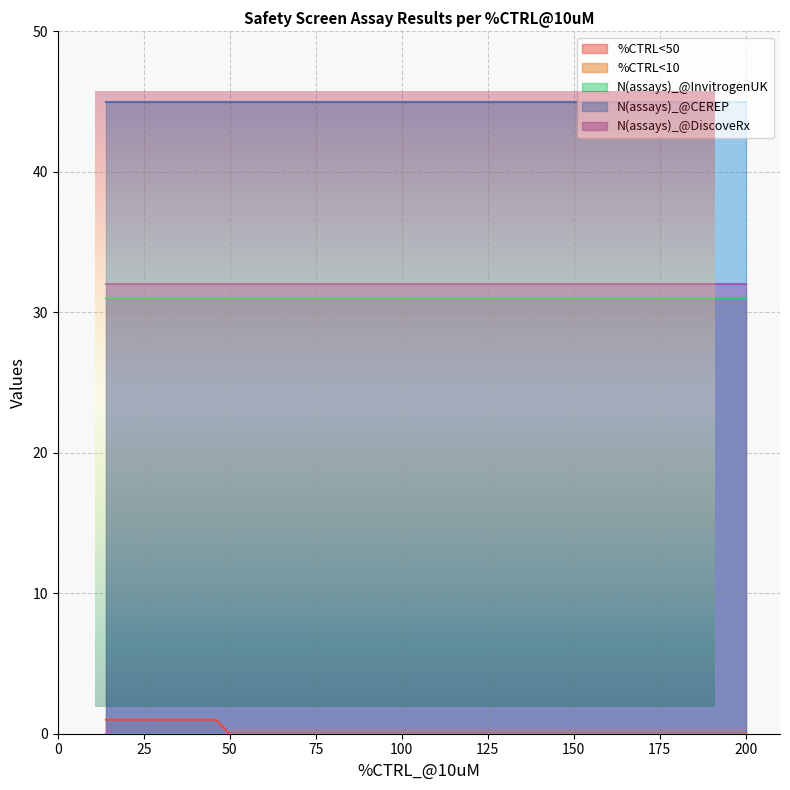

Between 90 and 82, which is larger?

90